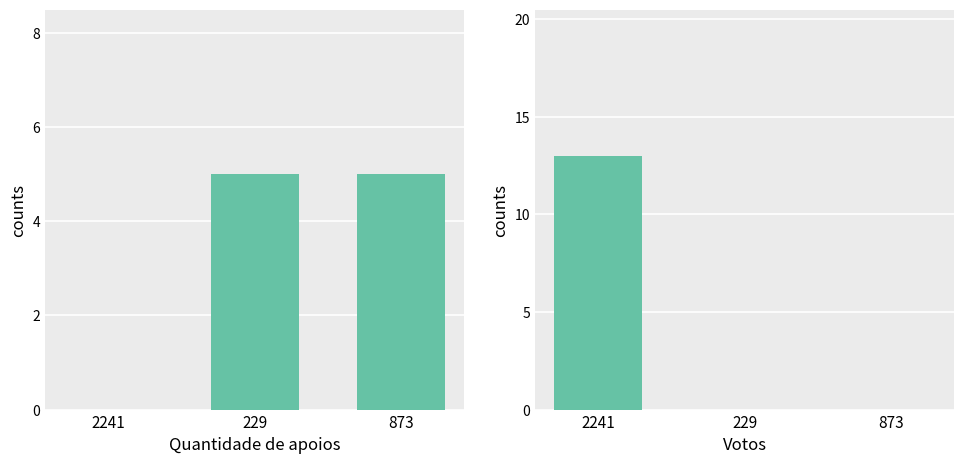

Which has a higher value, 873 or 229?

873